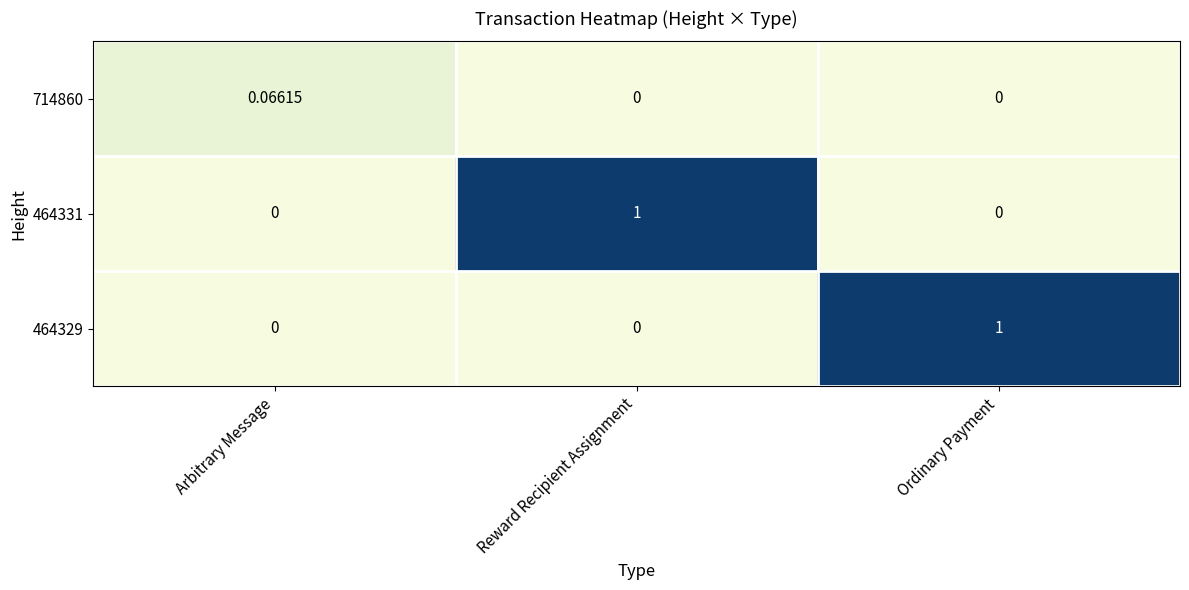

Which category has the highest value in the 464329 series?

Ordinary Payment